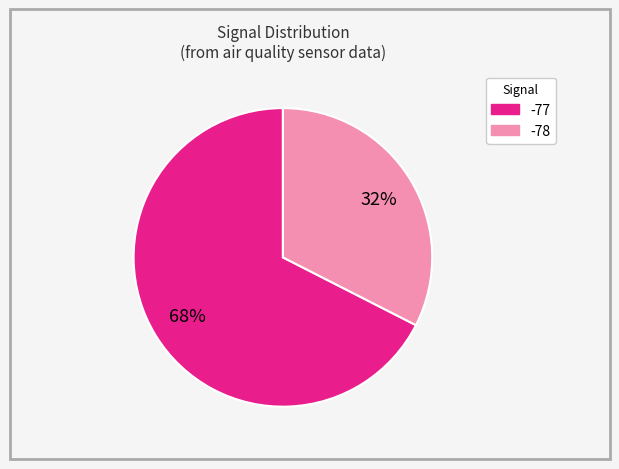

To the nearest percent, what is the average slice percentage?

50%